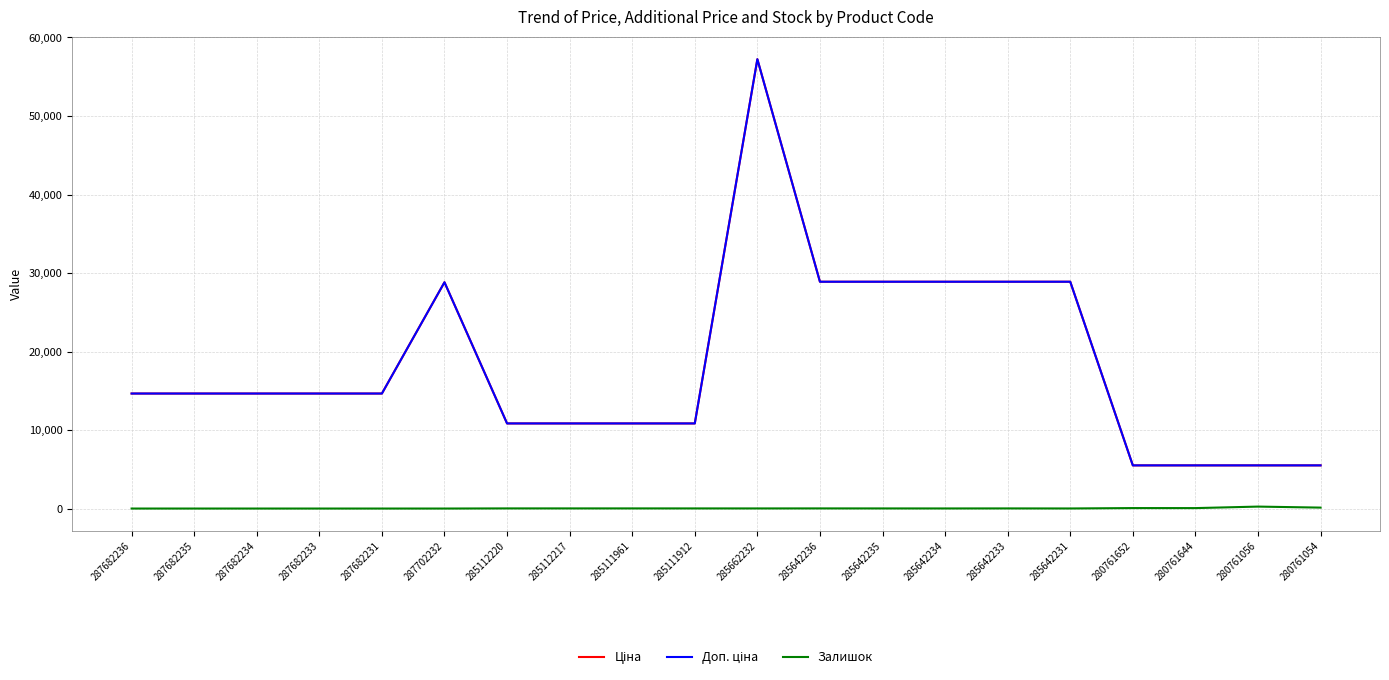

What is the difference between the maximum and minimum values in the Залишок series?

248.0